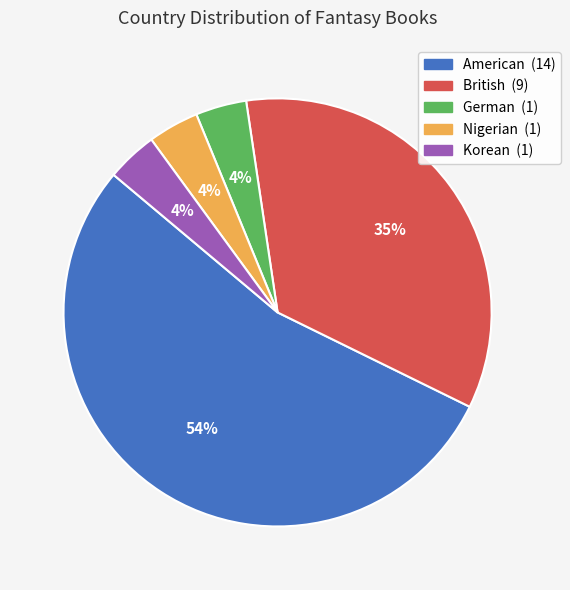

To the nearest percent, what is the difference between the largest and smallest slice percentages?

50%